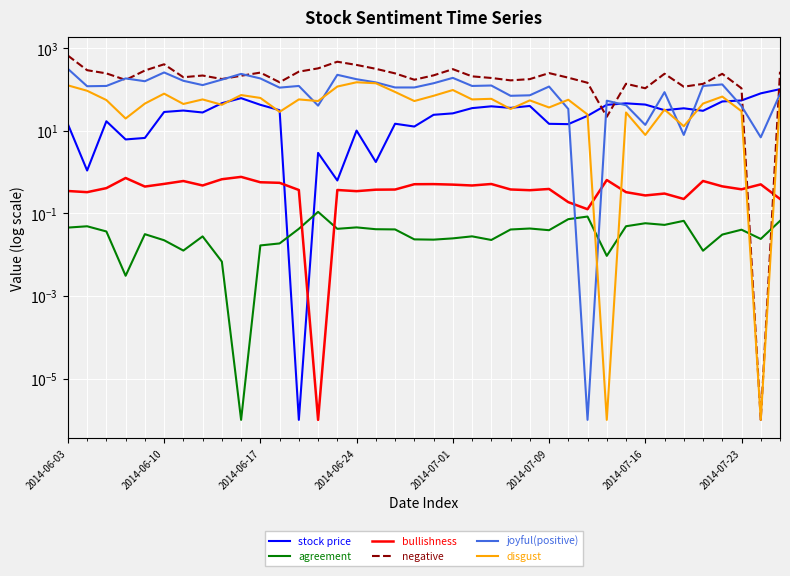

Which series has the largest range (max minus min)?

negative